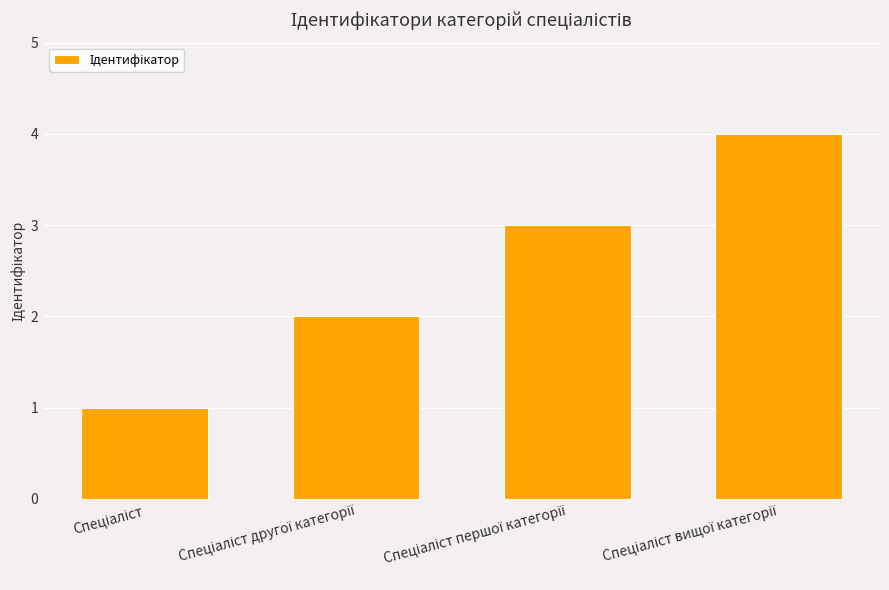

What is the greatest value displayed?

4